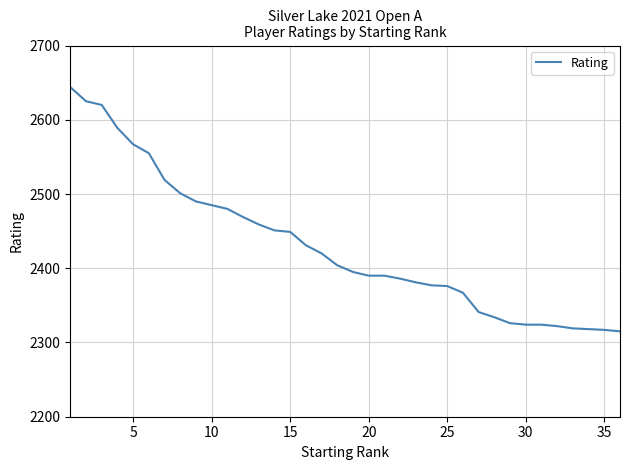

What is the maximum value shown in the chart?

2644